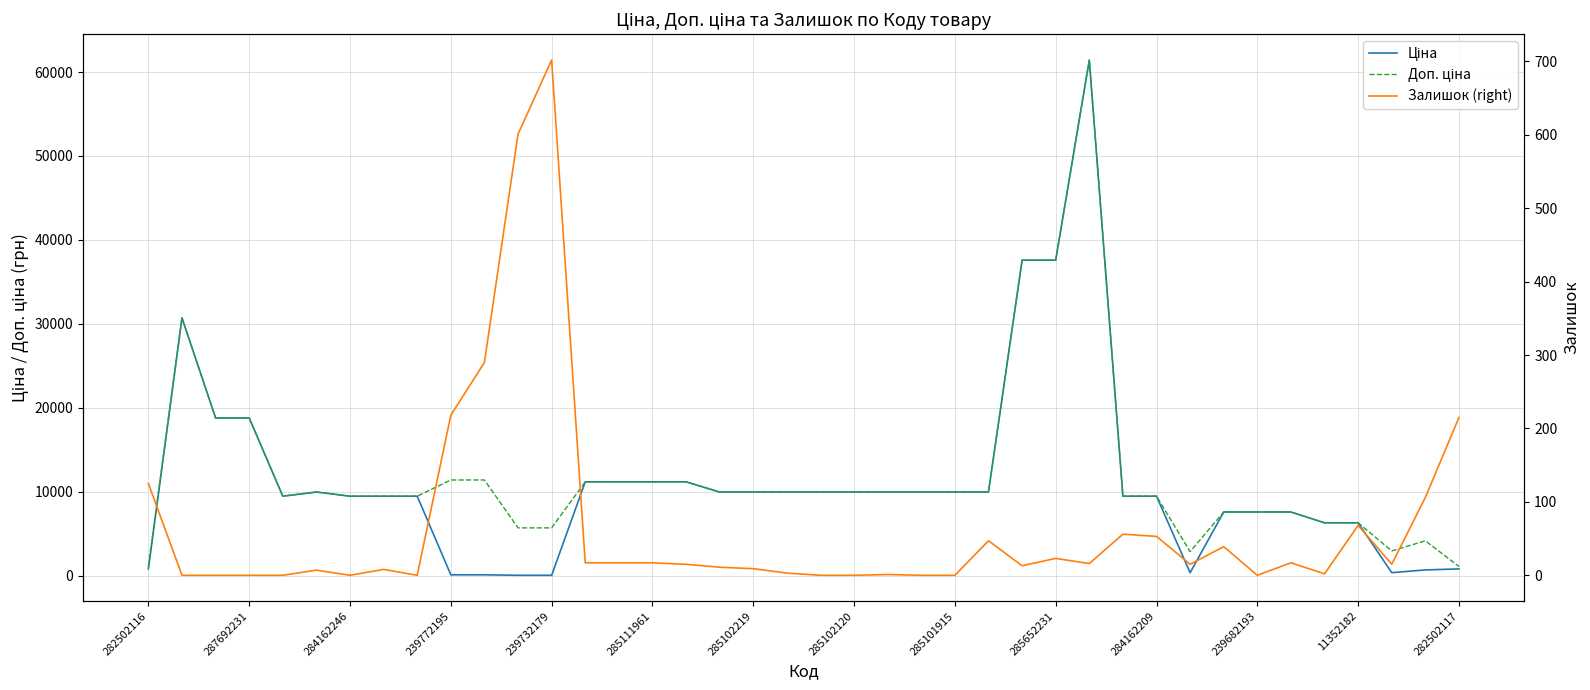

What is the difference between the highest and lowest values at 285652231?

37570.6